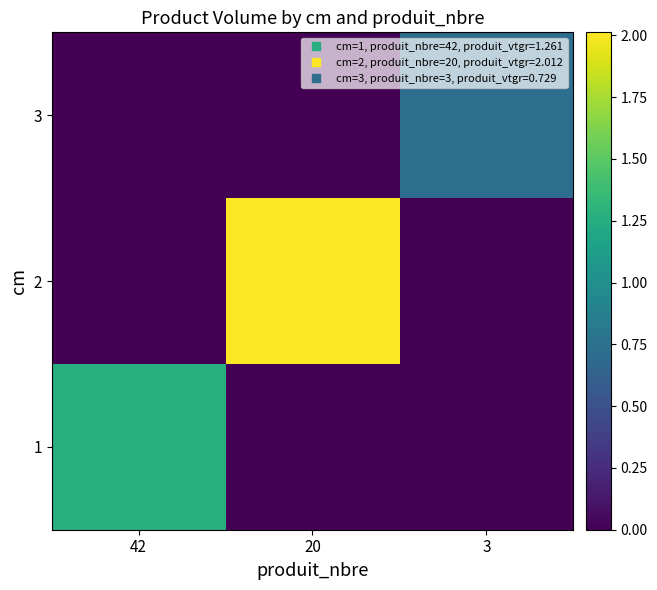

Which label corresponds to the smallest value in the chart?

20